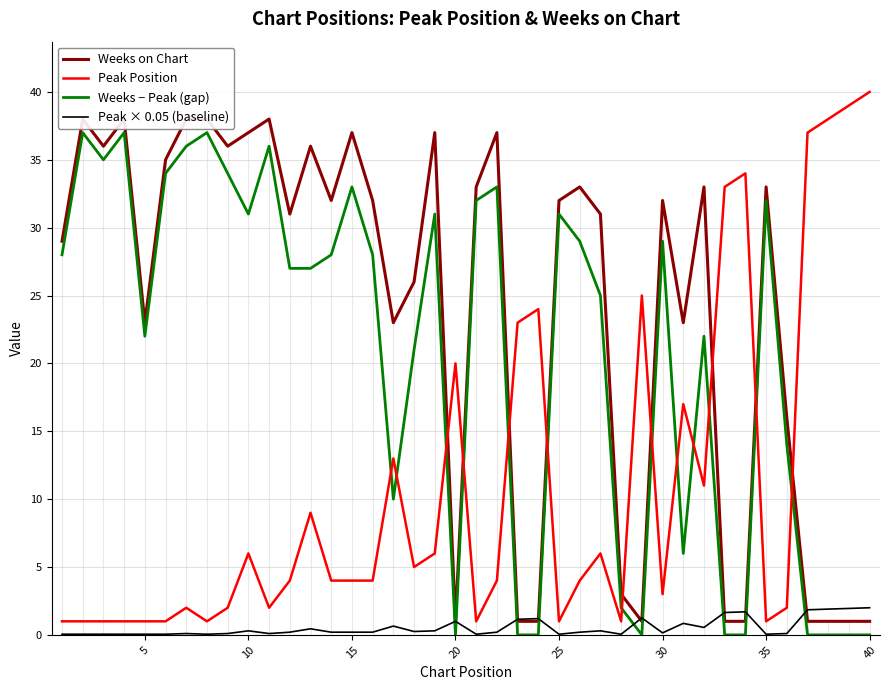

The value of Weeks − Peak (gap) at 35 is 32.0. True or false?

True